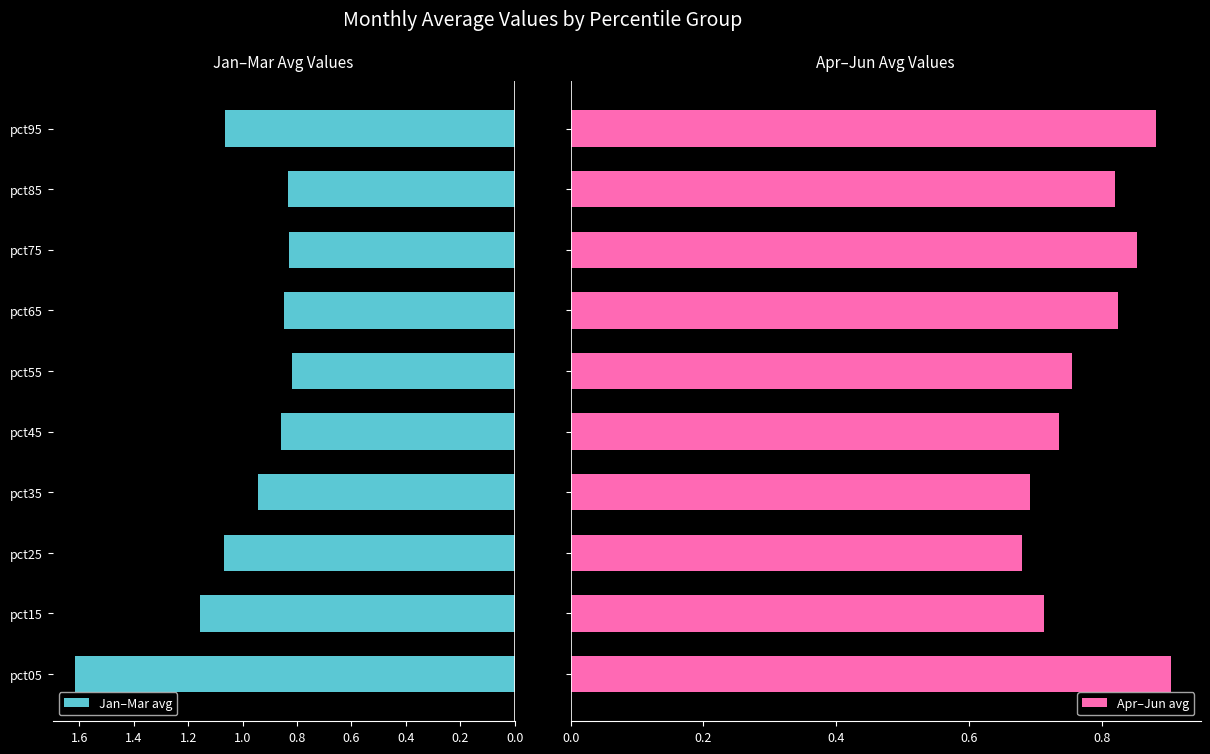

What is the average value of the Jan–Mar avg series?

1.0